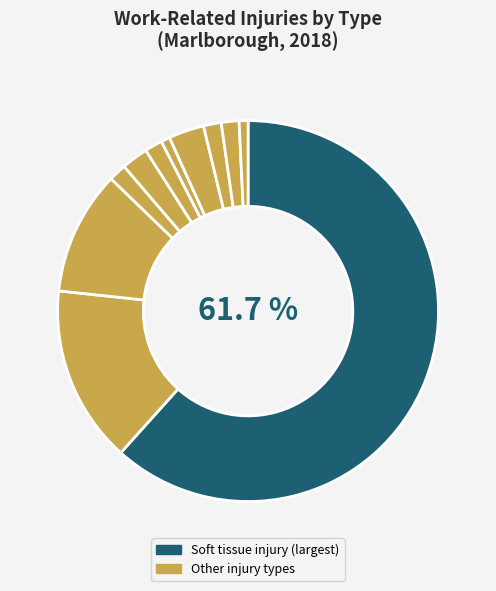

Count the number of slices in the pie.

11